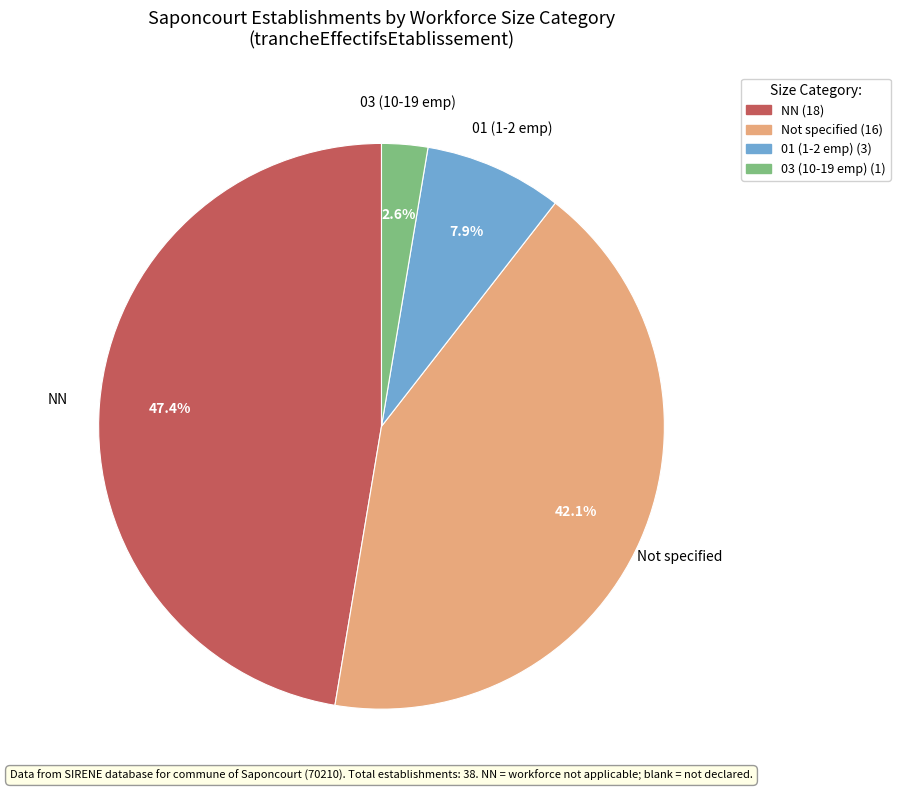

Is there any slice that represents more than half of the pie?

No